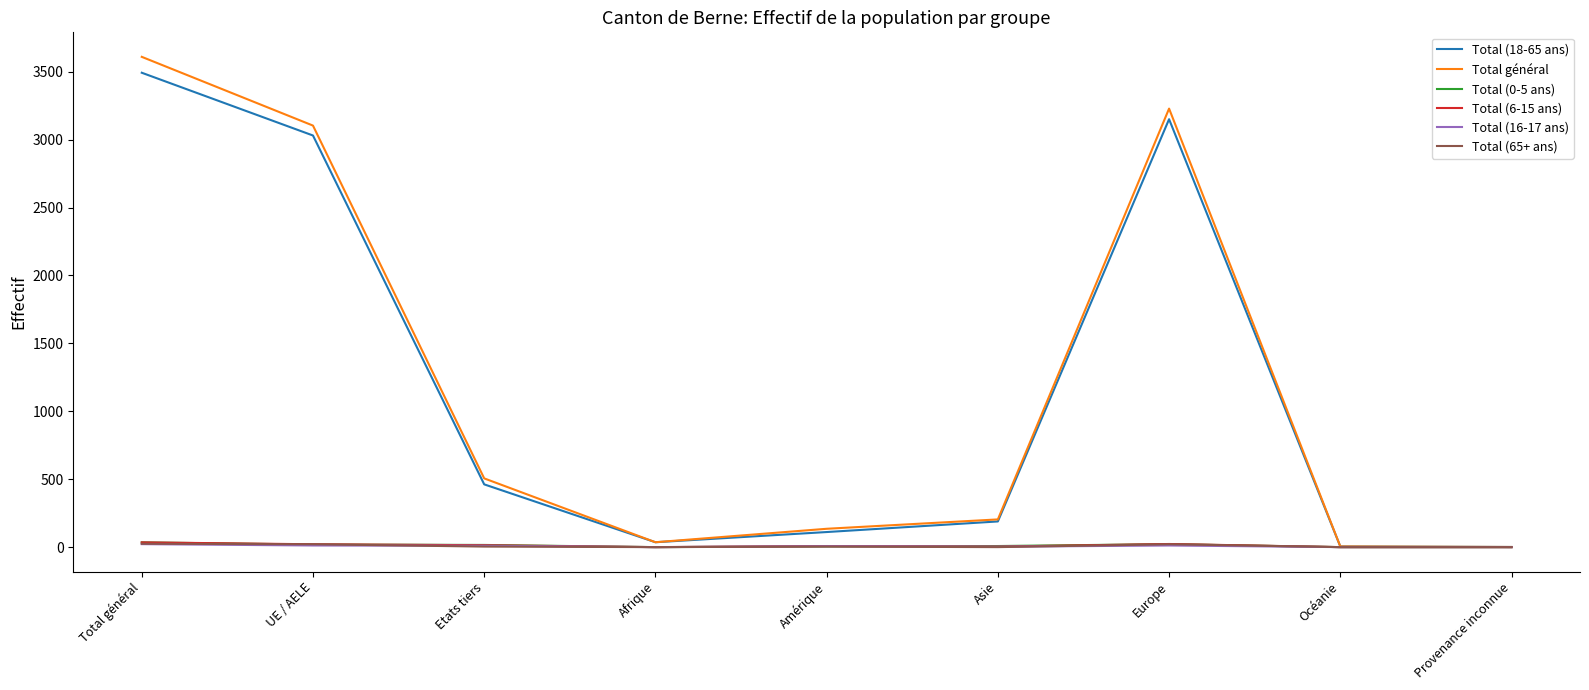

Which category has the highest value across all series?

Total général